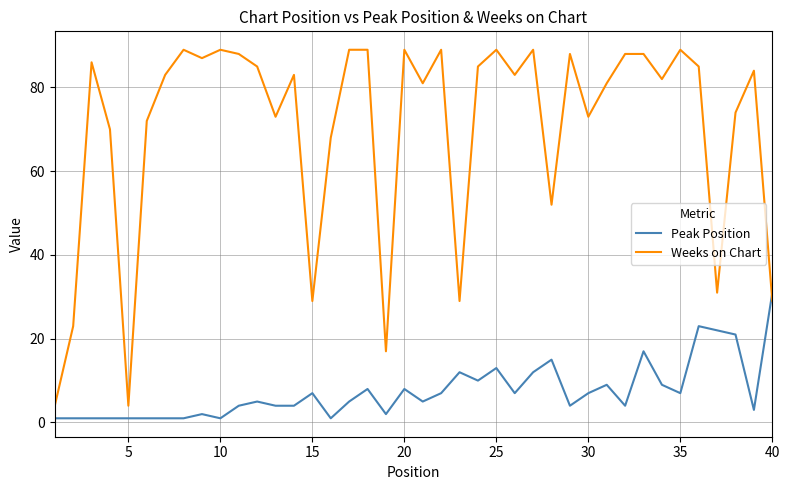

Which series has the largest total across all categories?

Weeks on Chart